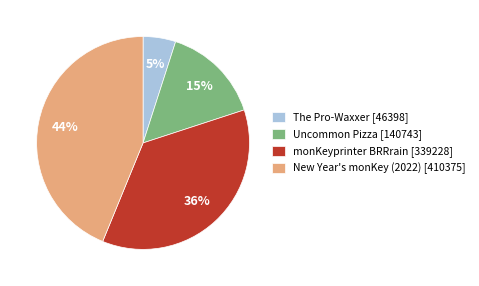

What is the ratio of the value at The Pro-Waxxer to the value at Uncommon Pizza?

0.3